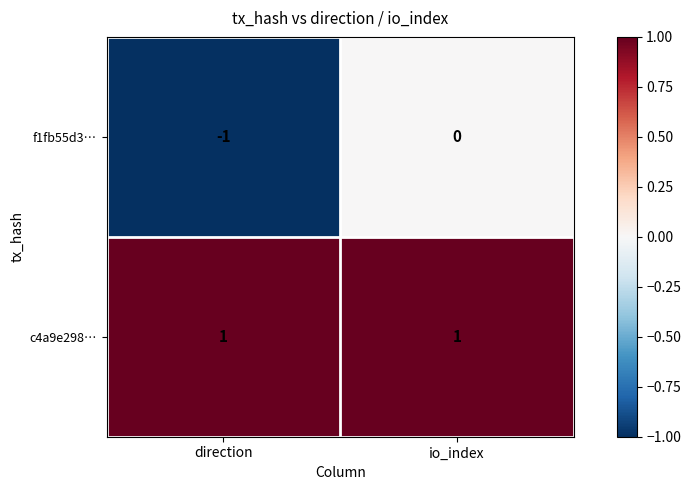

Reading left to right, what are all the values shown in this chart?

f1fb55d3…: -1	0
c4a9e298…: 1	1